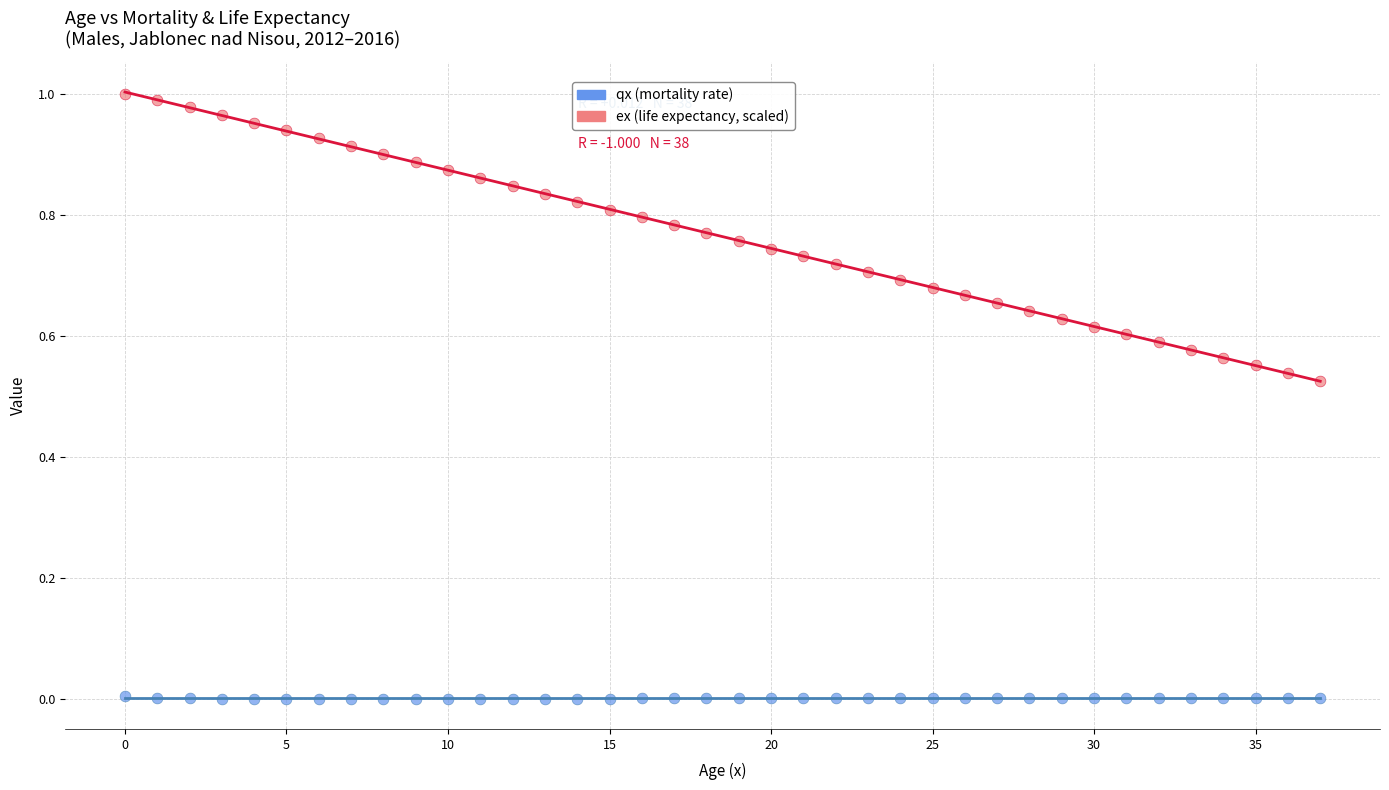

Which series has the widest spread of Y values?

ex (life expectancy, scaled)